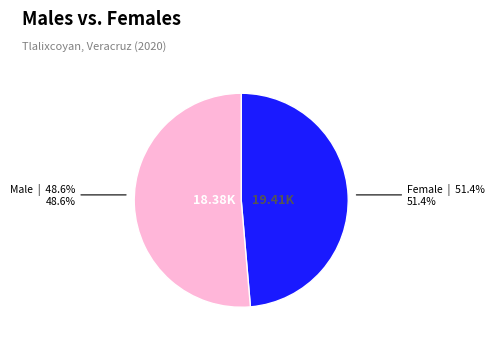

Which has a higher value, Población femenina or Población masculina?

Población femenina